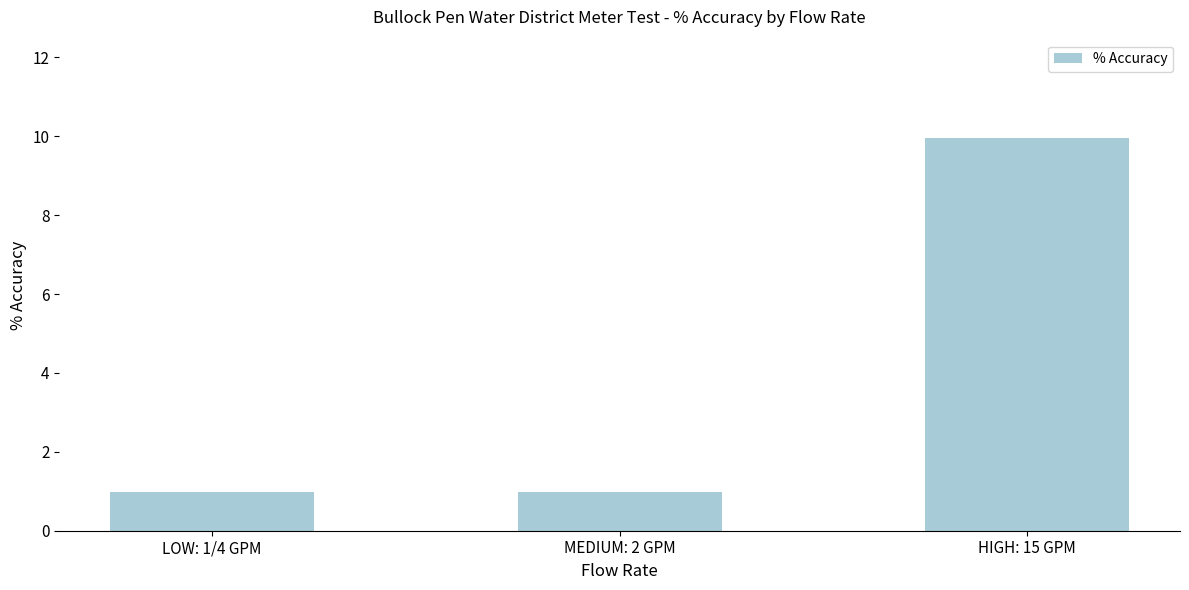

What value does the data have at HIGH: 15 GPM?

10.0